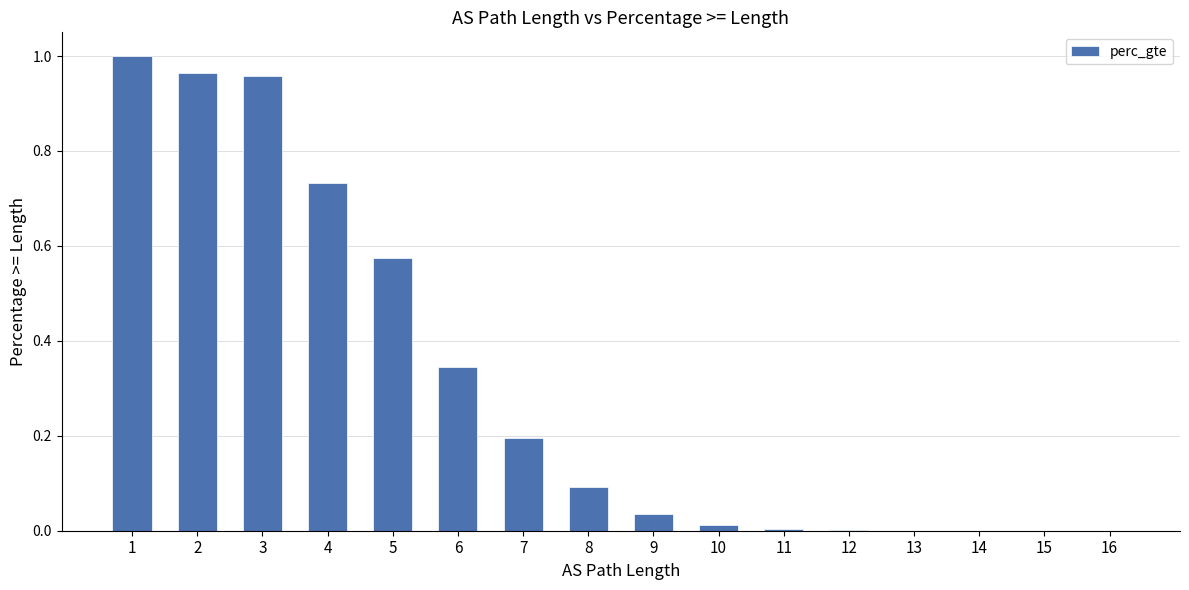

The value at 9 is 0.1. True or false?

False